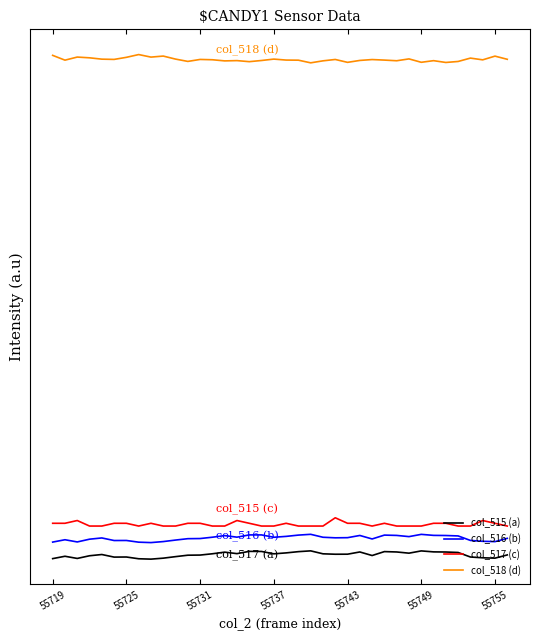

What are all the series names shown in the legend?

col_515 (a), col_516 (b), col_517 (c), col_518 (d)